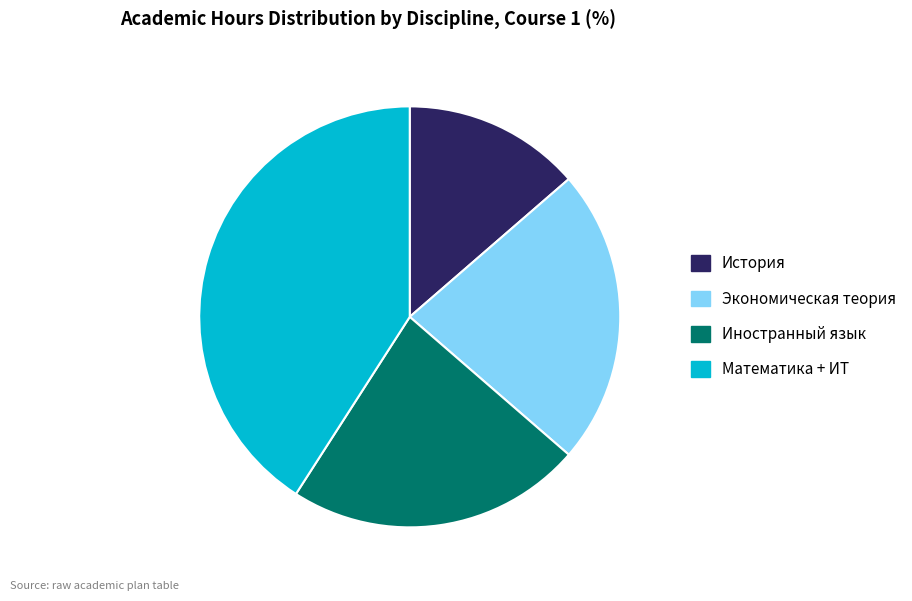

The Экономическая теория slice represents 23% of the pie. True or false?

True